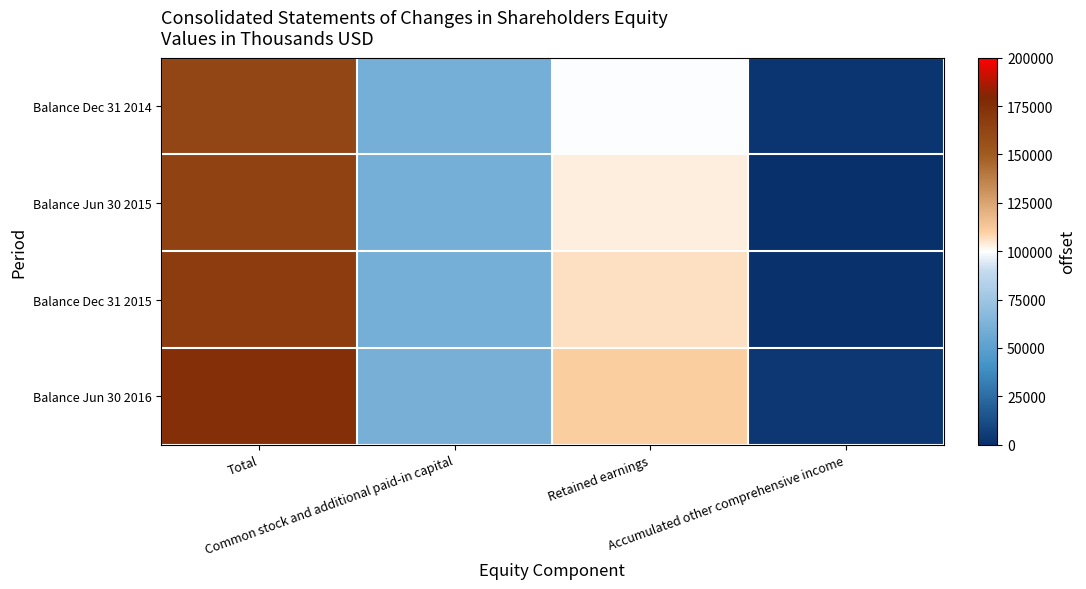

Which series has the largest total across all categories?

Balance Jun 30 2016